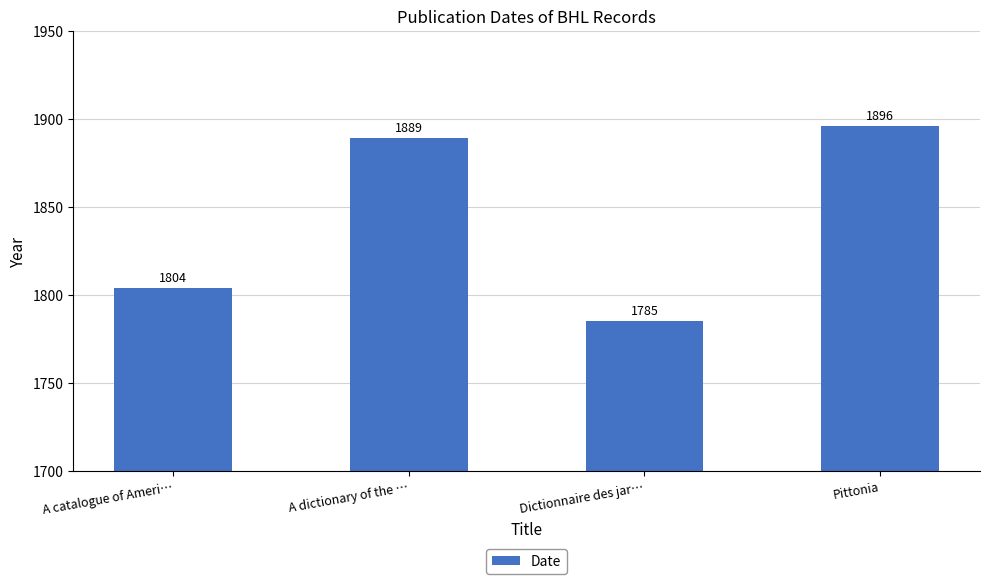

What is the value of the 3rd bar from the left?

1785